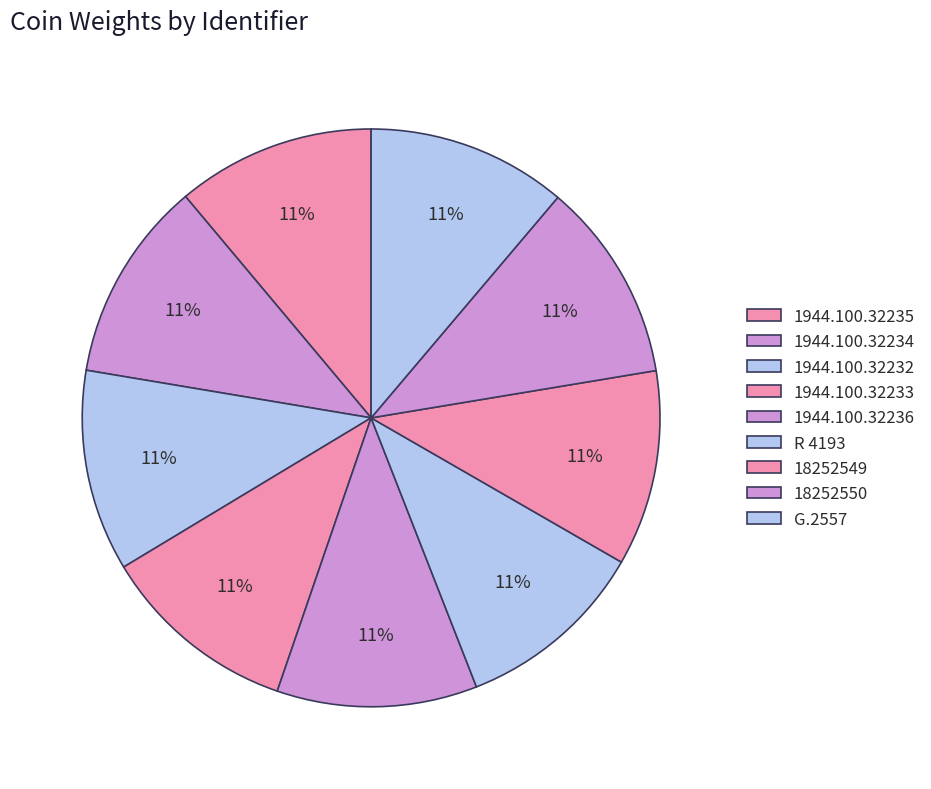

Count the number of slices in the pie.

9